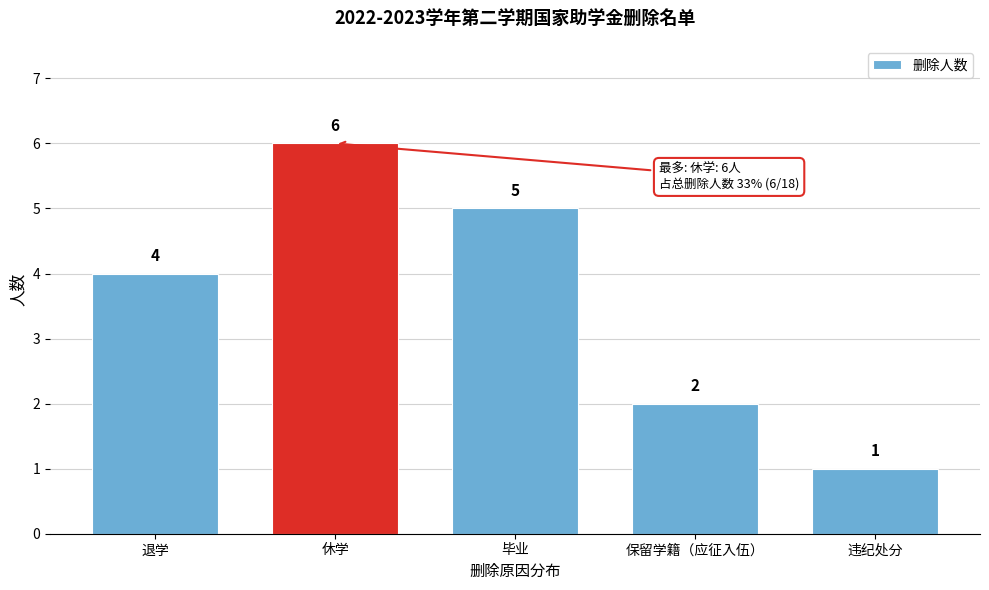

Reading right to left, transcribe all the data shown in this chart.

违纪处分=1	保留学籍（应征入伍）=2	毕业=5	休学=6	退学=4